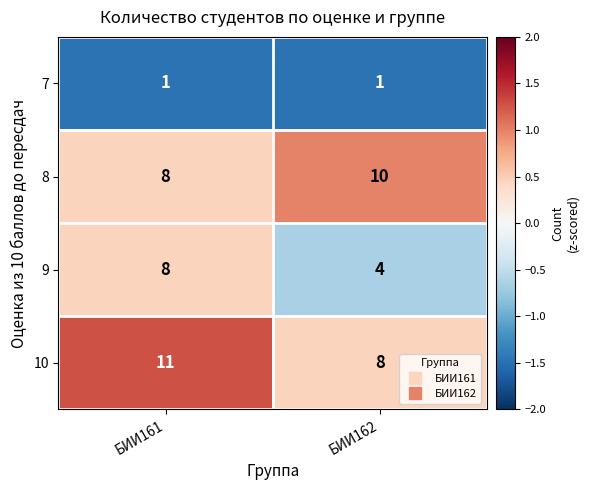

At which category is the sum across all series the highest?

БИИ161